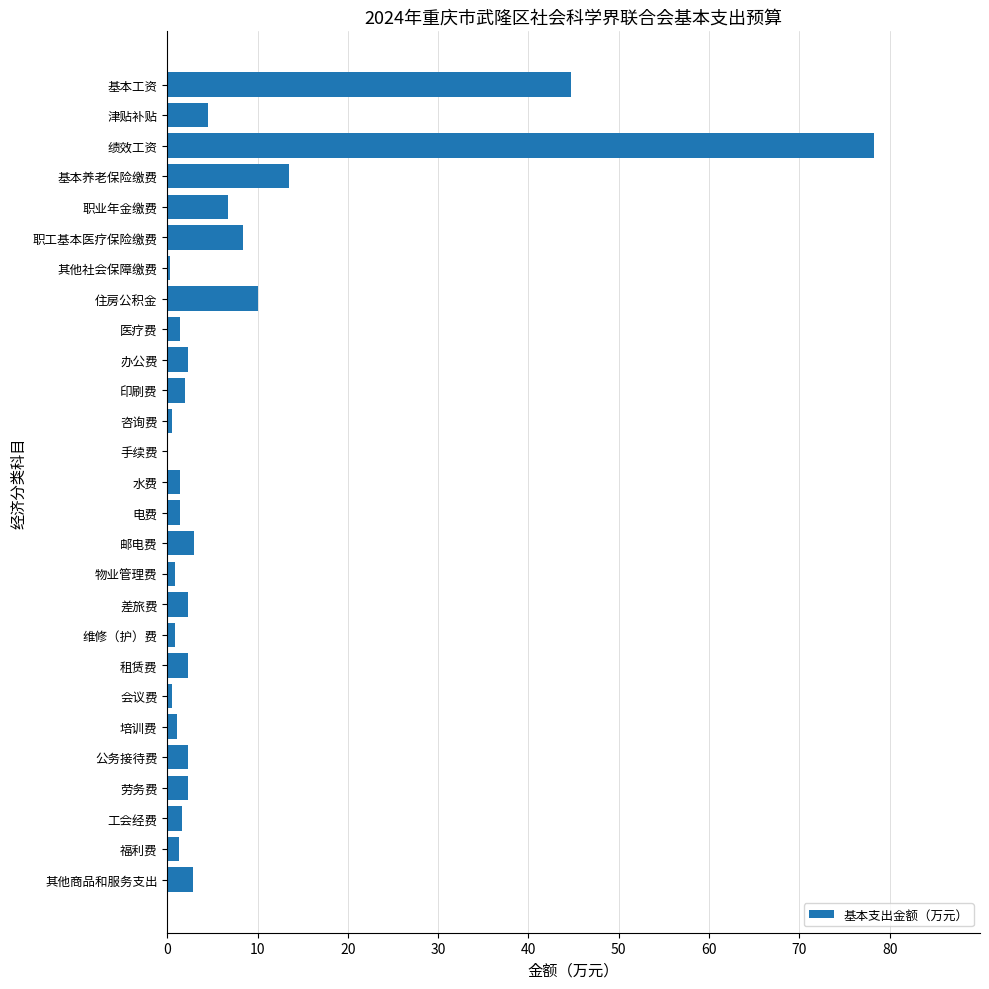

Which category has the highest value across all series?

绩效工资